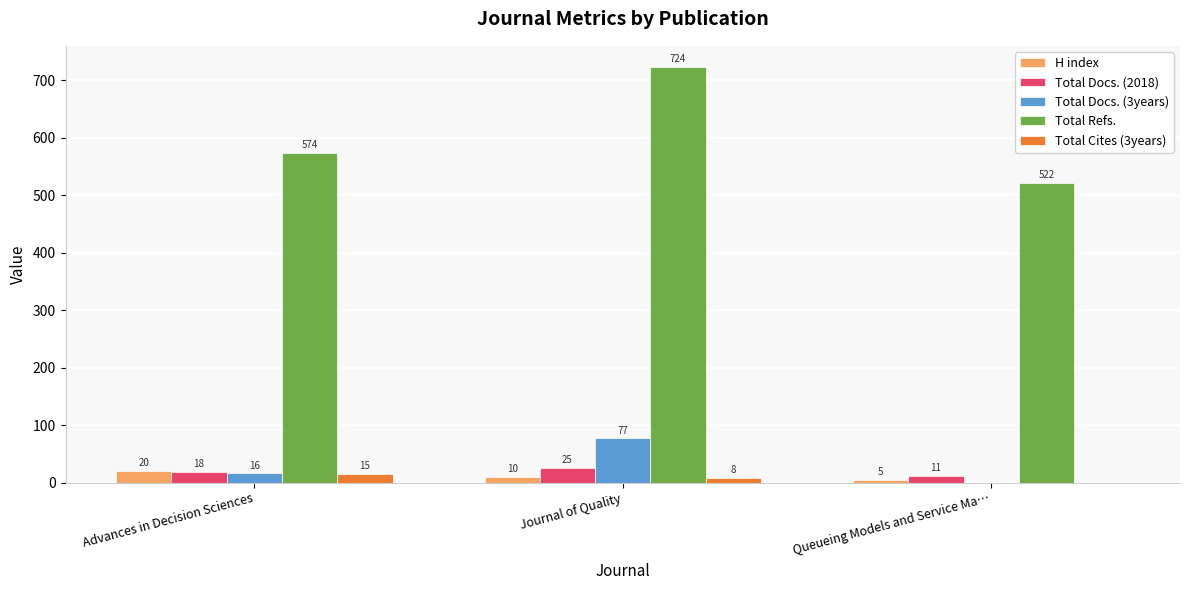

Which series has the largest range (max minus min)?

Total Refs.